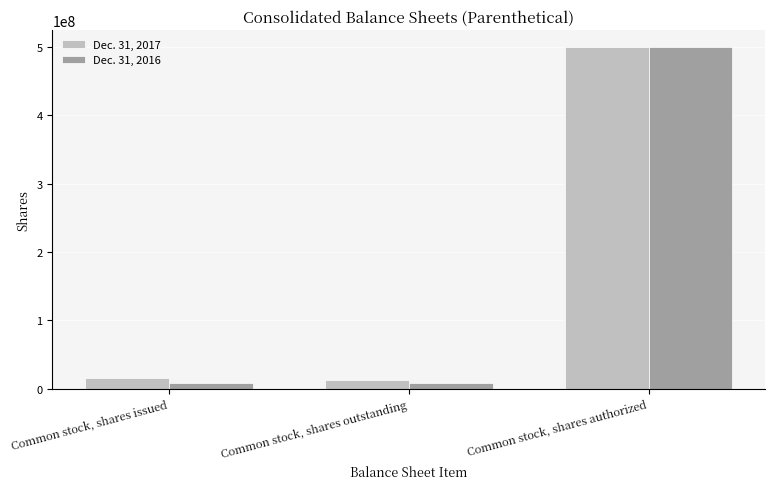

What is the maximum value for Dec. 31, 2017?

500000000